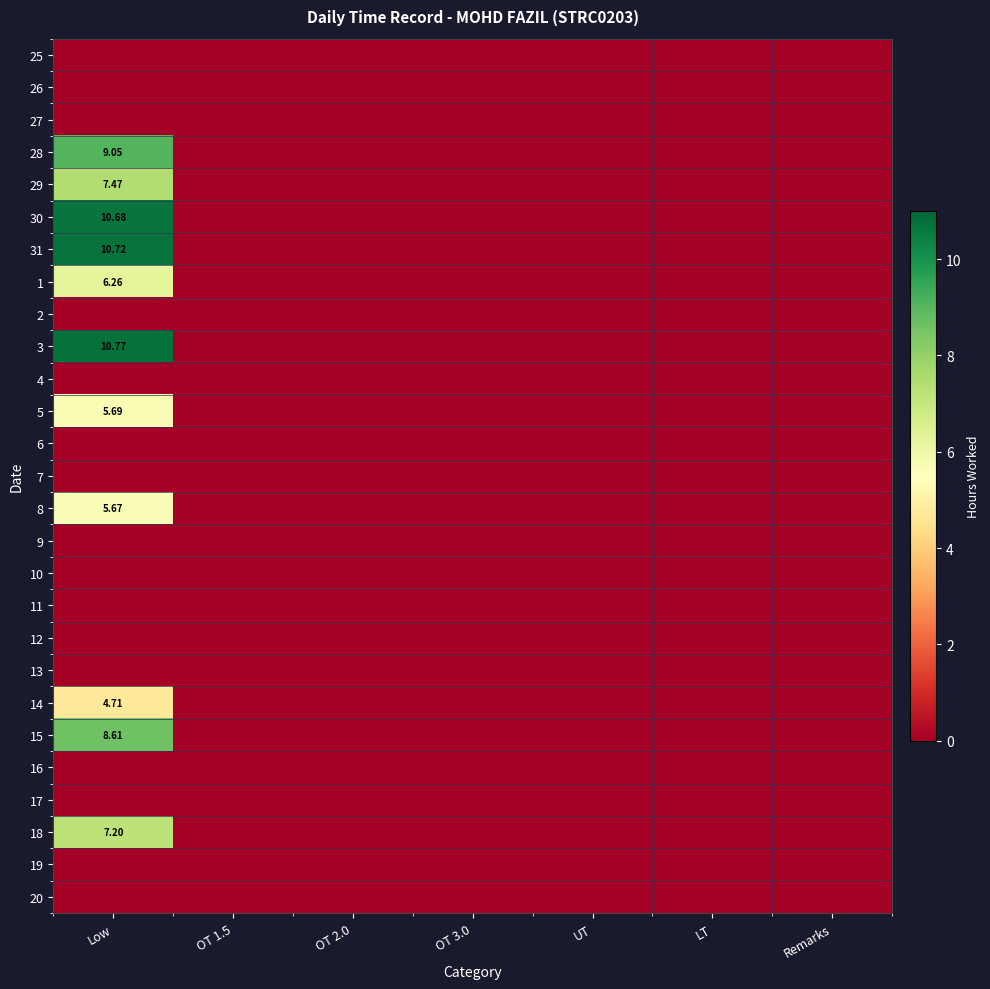

True or false: 12 has a value of 0.0 at OT 1.5.

True